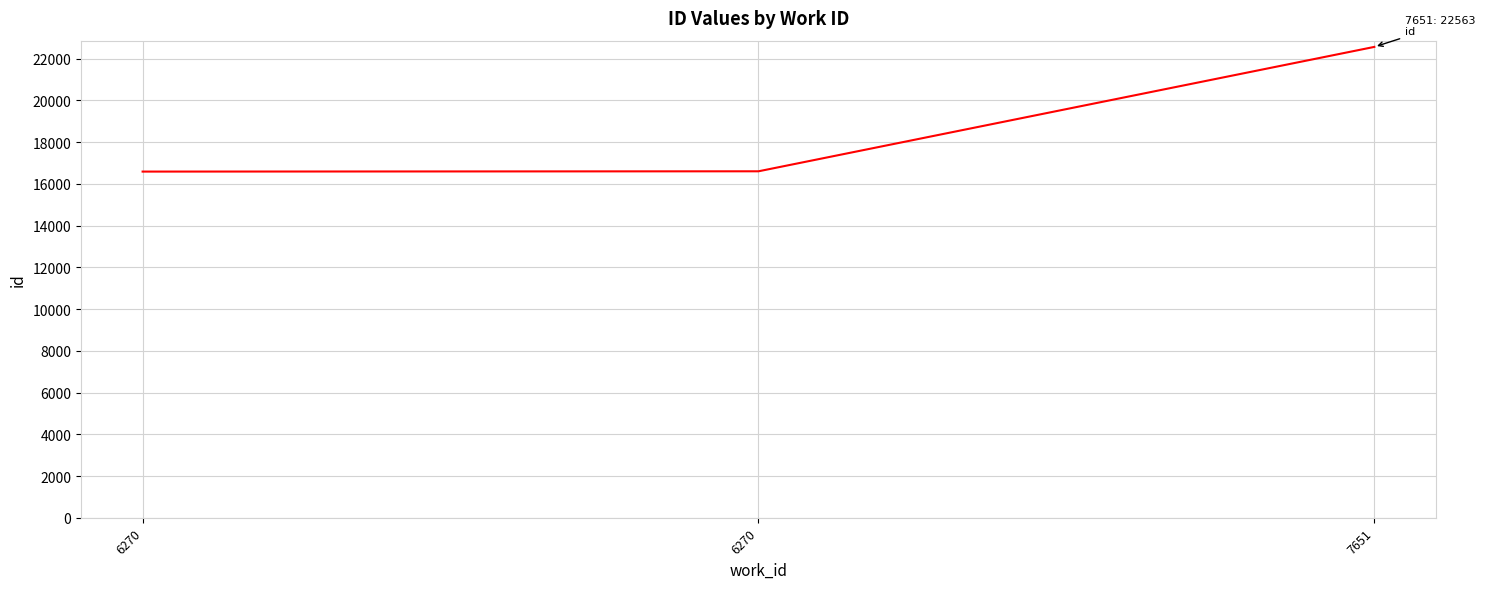

How many lines are shown in the chart?

1